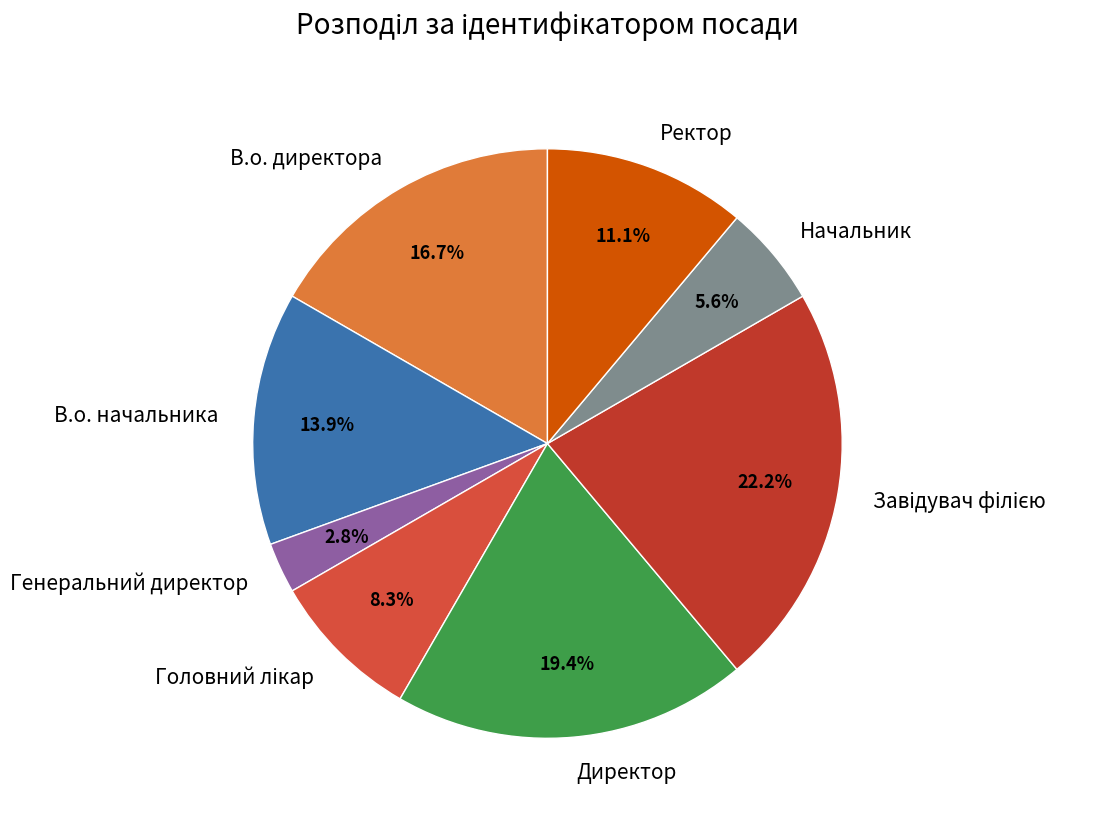

Count the number of slices in the pie.

8